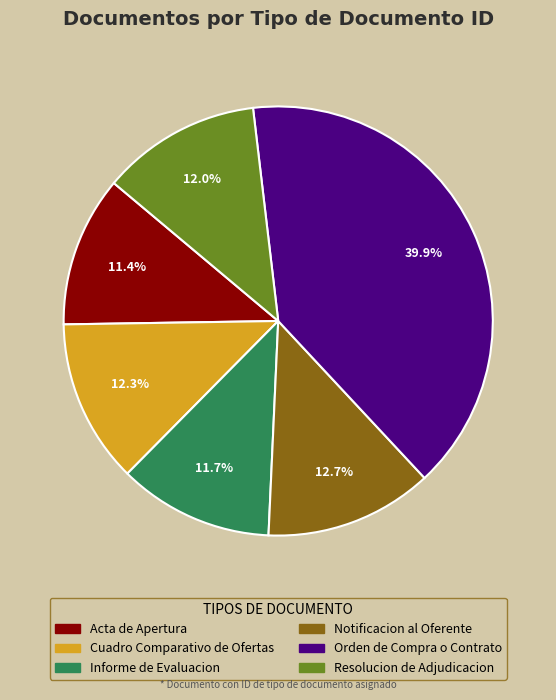

Is there a majority slice in this chart?

No